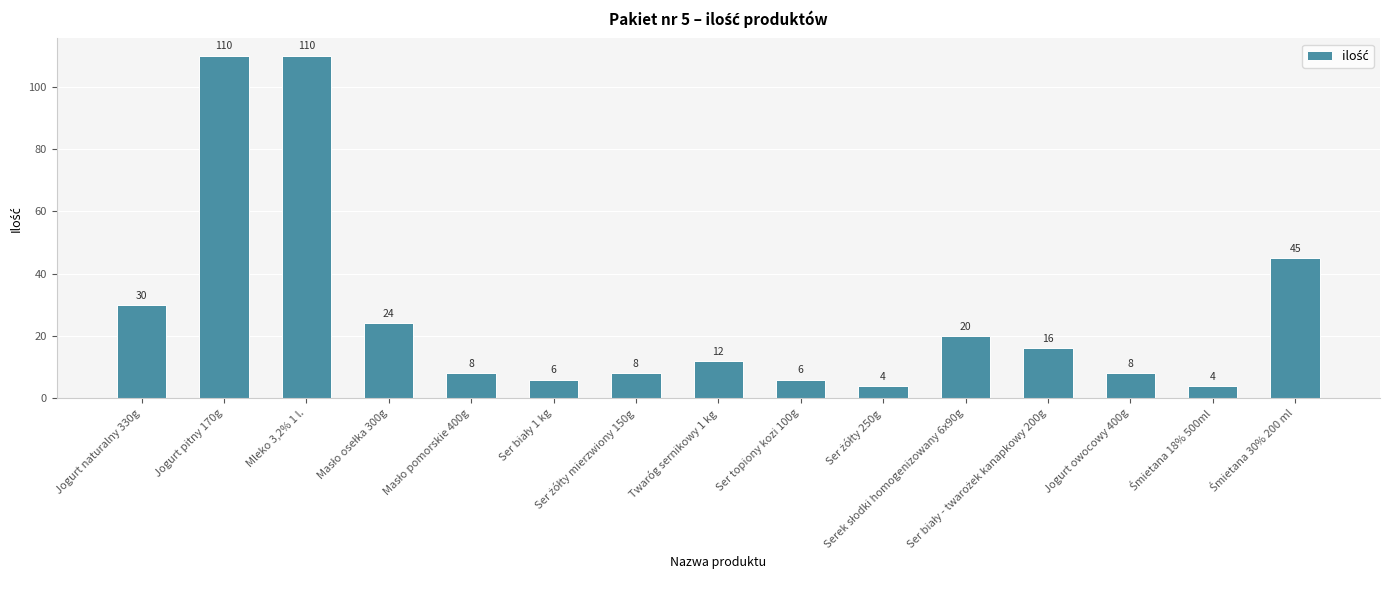

How many data points are less than 12?

7